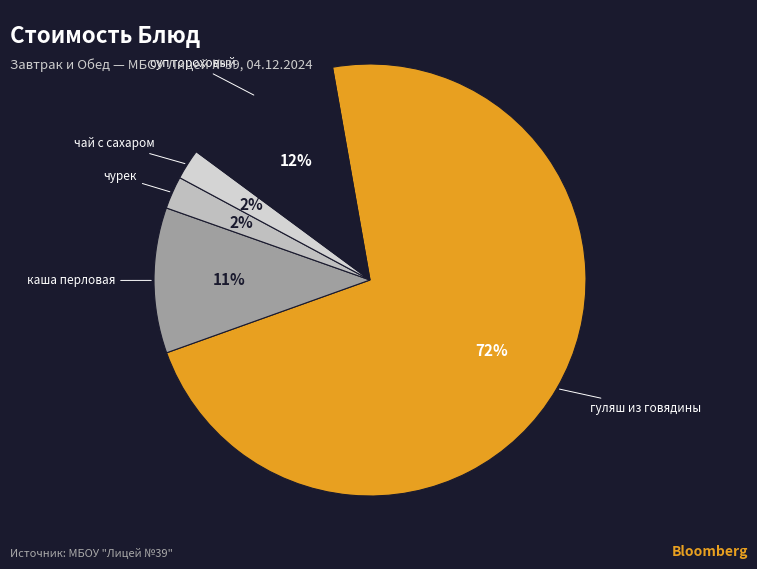

The гуляш из говядины slice represents 72% of the pie. True or false?

True